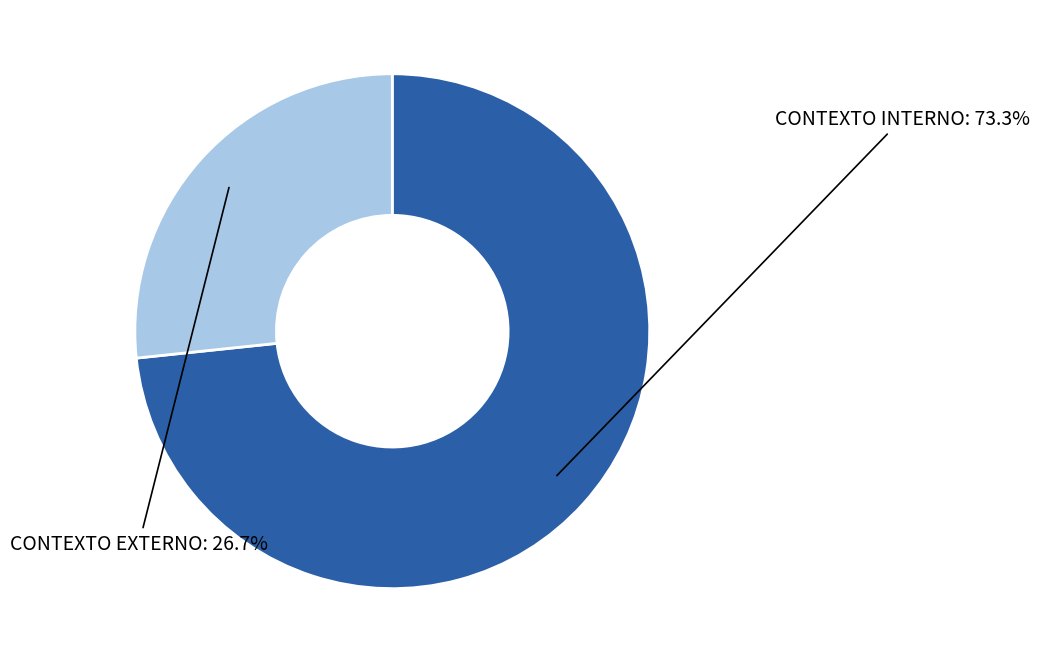

To the nearest percent, what is the difference between the largest and smallest slice percentages?

47%